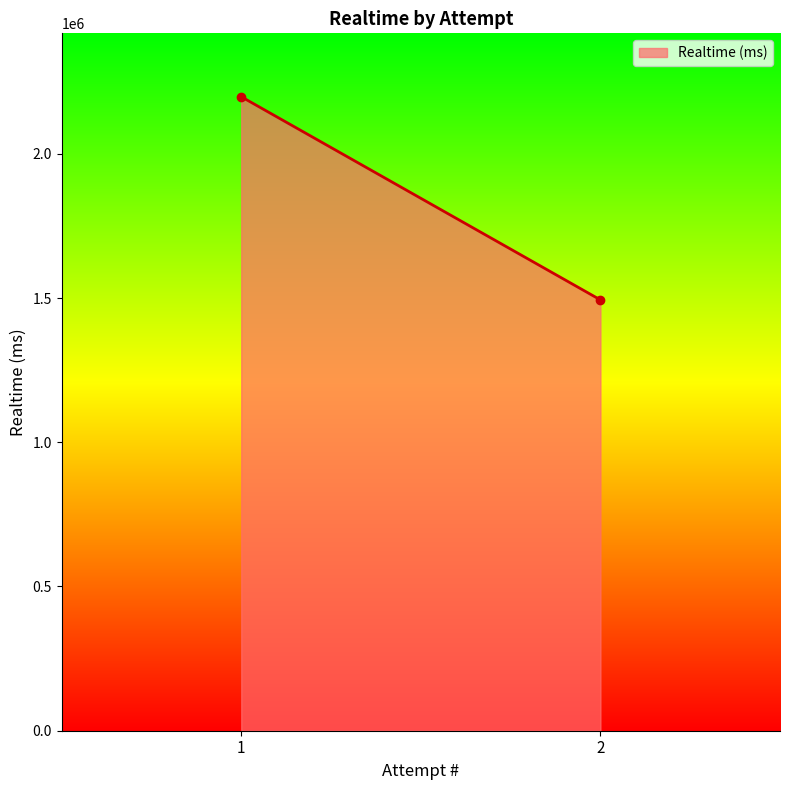

Which label corresponds to the smallest value in the chart?

2